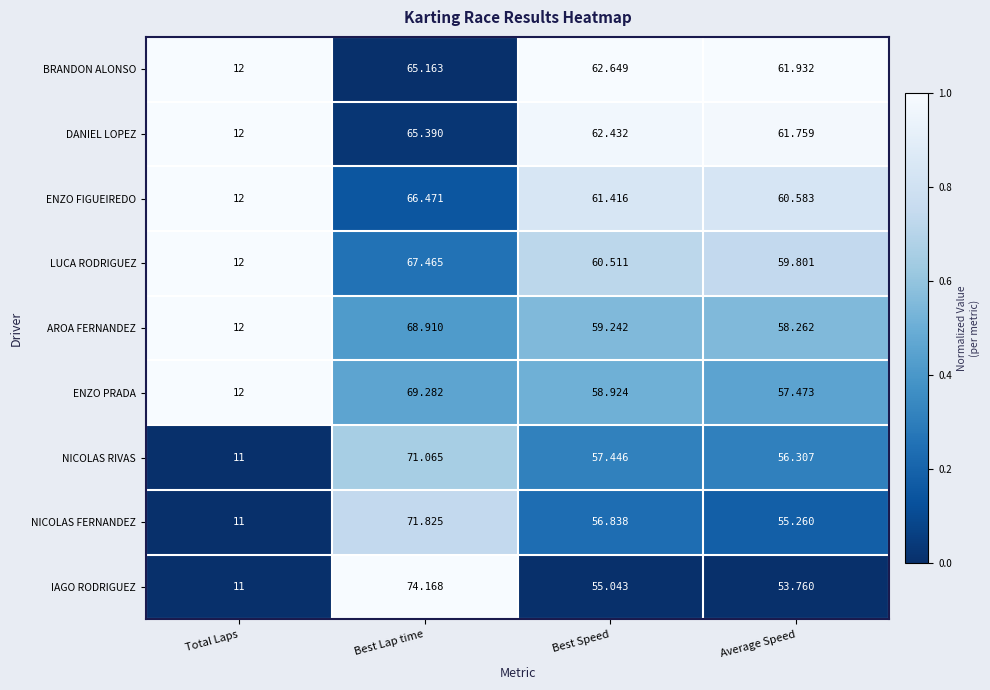

At which category is the sum across all series the highest?

Best Lap time